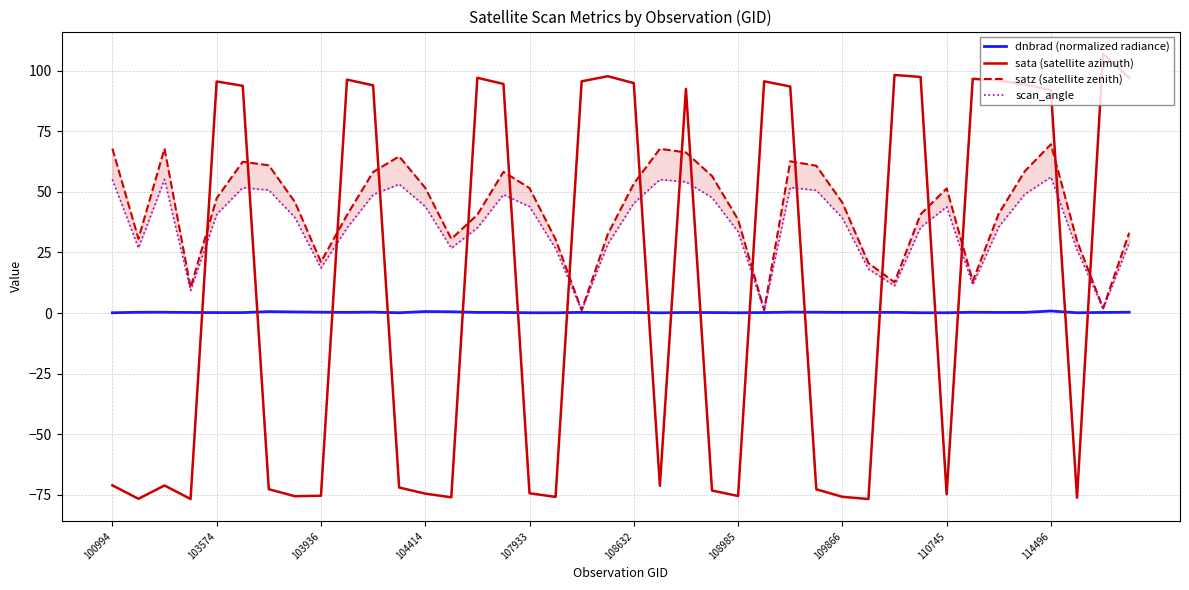

What is the minimum value for sata (satellite azimuth)?

-76.7